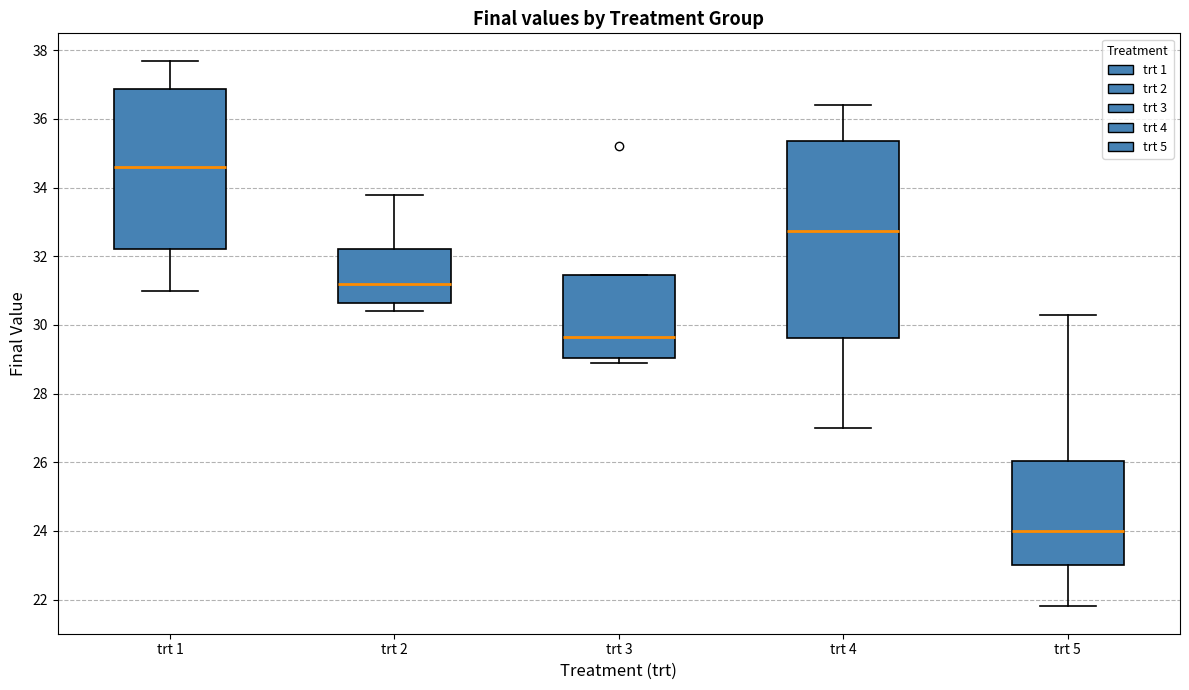

Where is the upper edge of the box for trt 3 on the y-axis? The values are not printed on the chart, so give them approximately, as read against the axis.

31.4